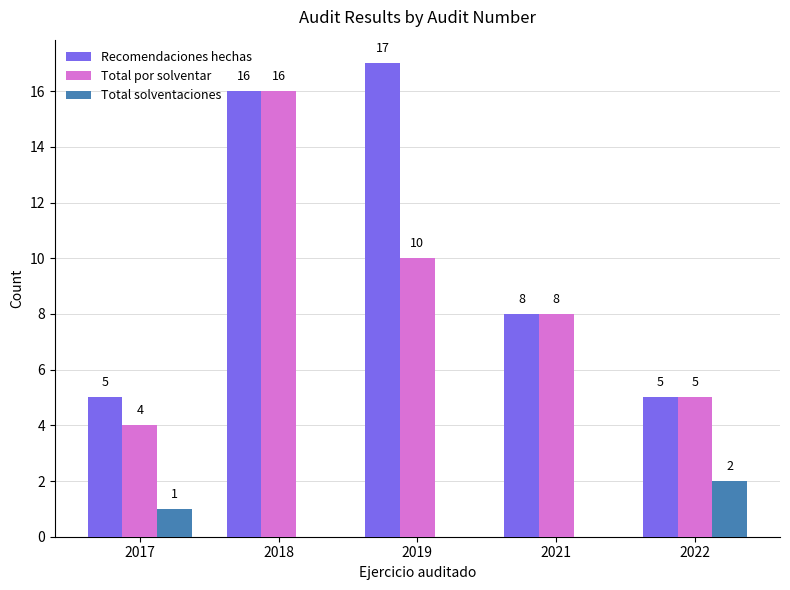

The value of Total por solventar at 2017 is 6. True or false?

False